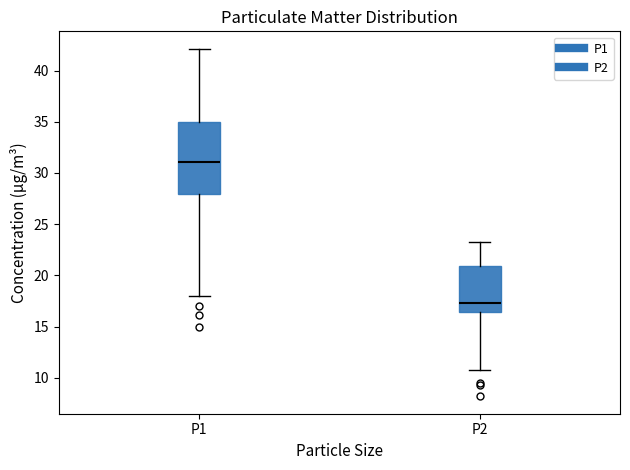

Which box has the highest median line?

P1